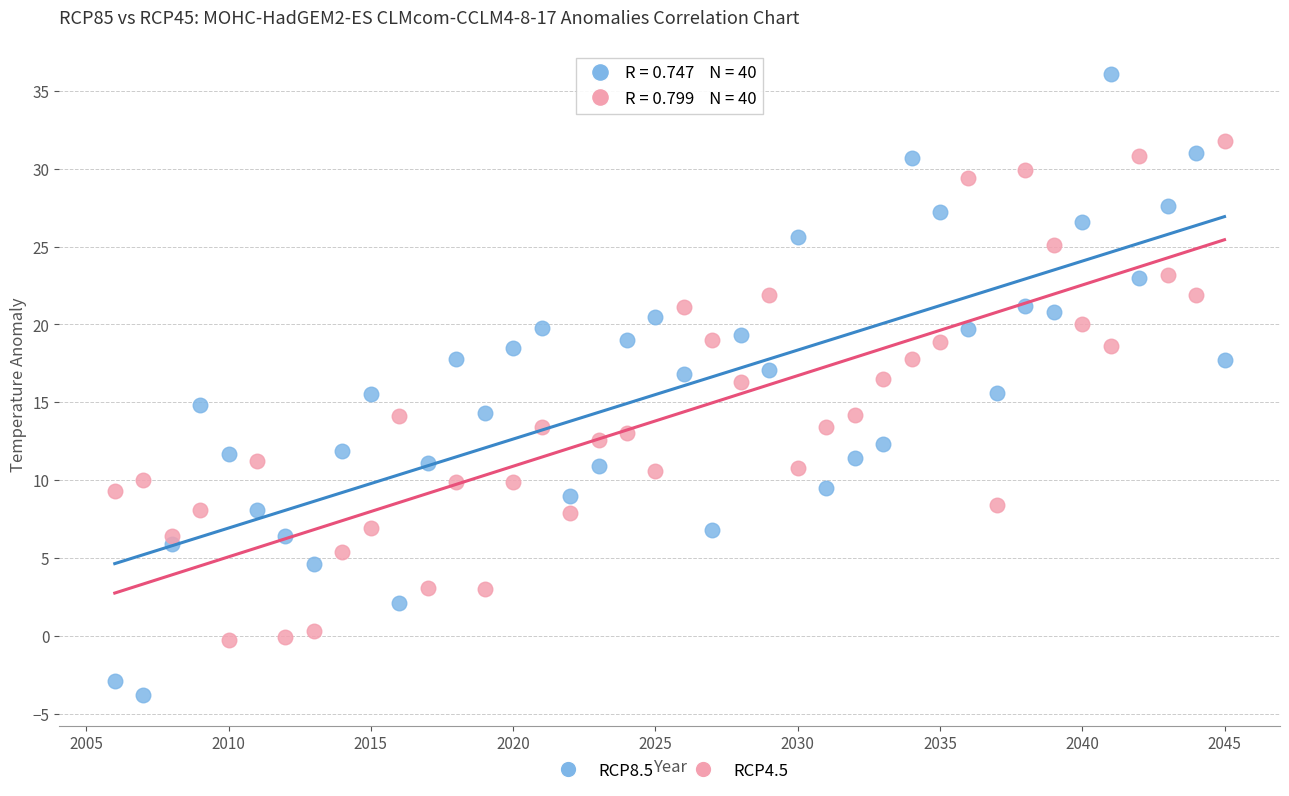

What is the X range (max minus min) for the scatter plot?

39.0